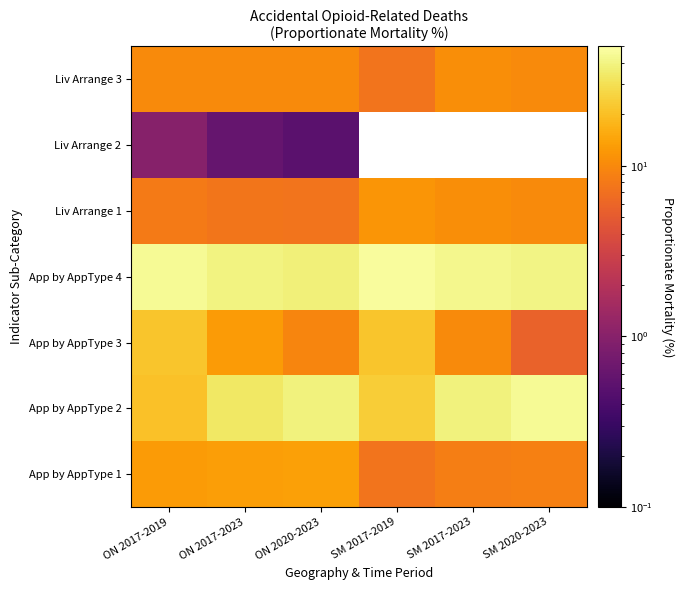

Count the number of categories in the chart.

6